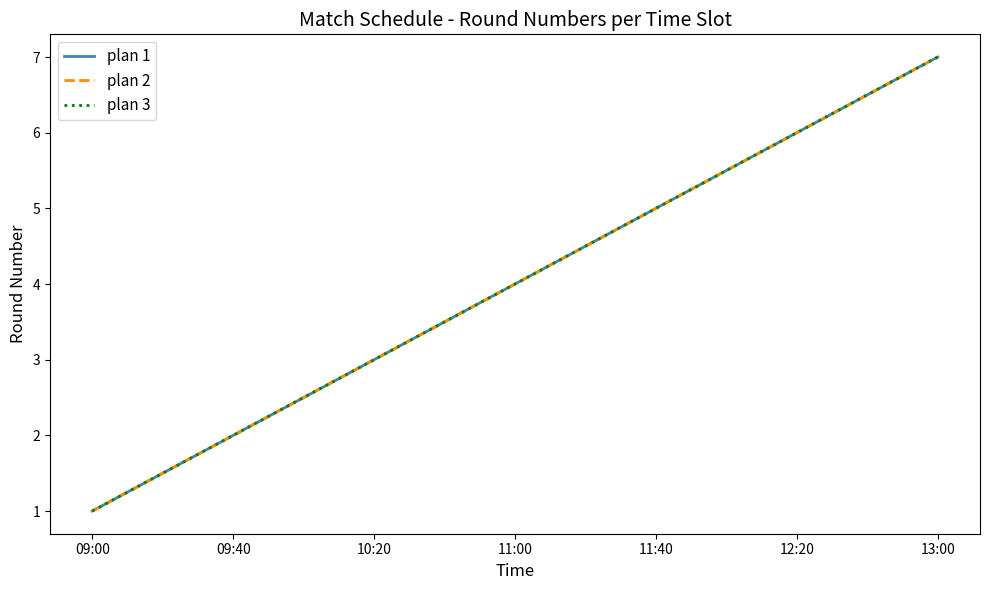

True or false: plan 1 has a value of 2 at 10:20.

False